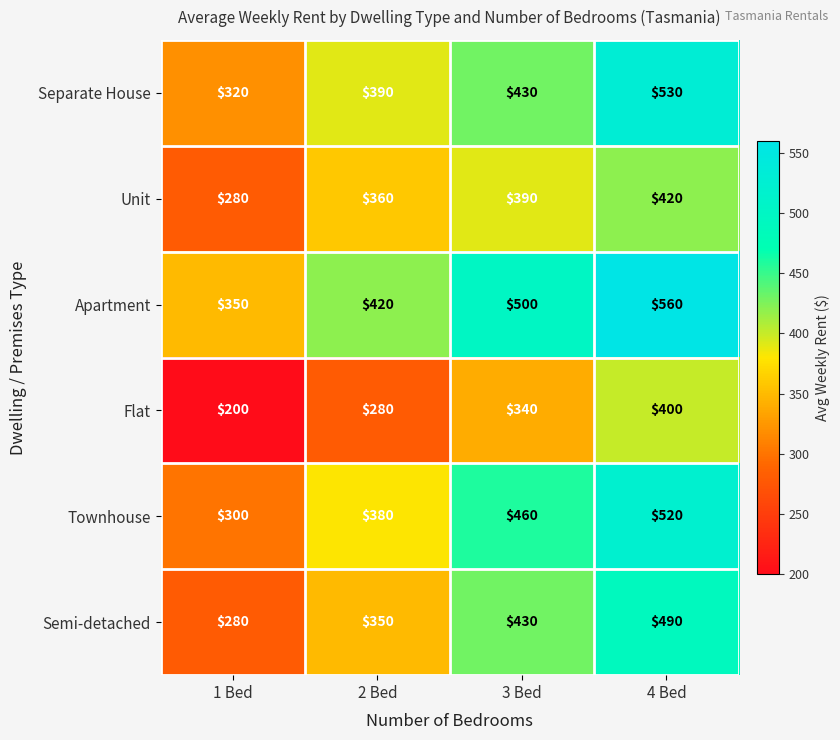

At how many categories does at least one series exceed 502?

1